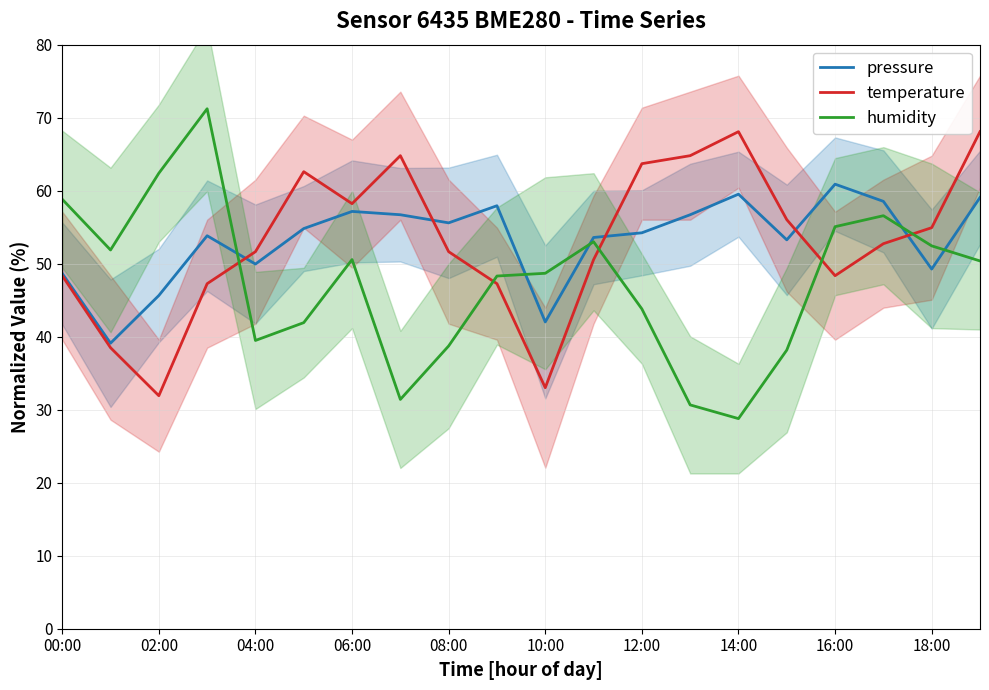

Does the chart display data point markers on the line(s)?

No